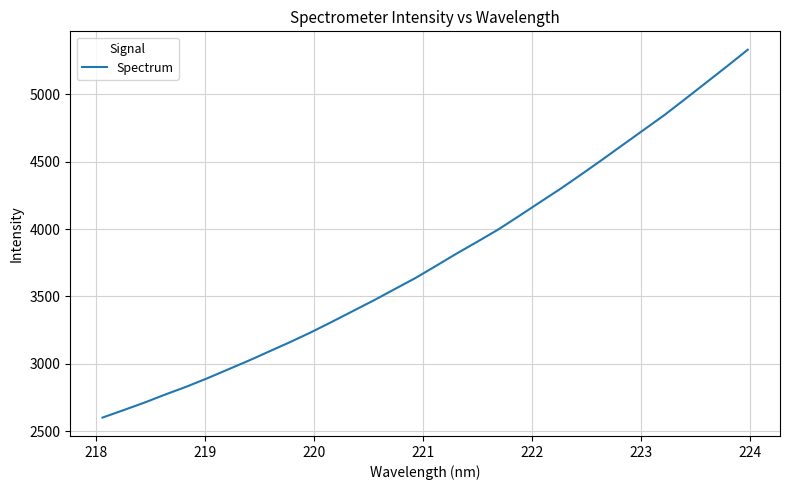

What is the greatest value displayed?

5329.4